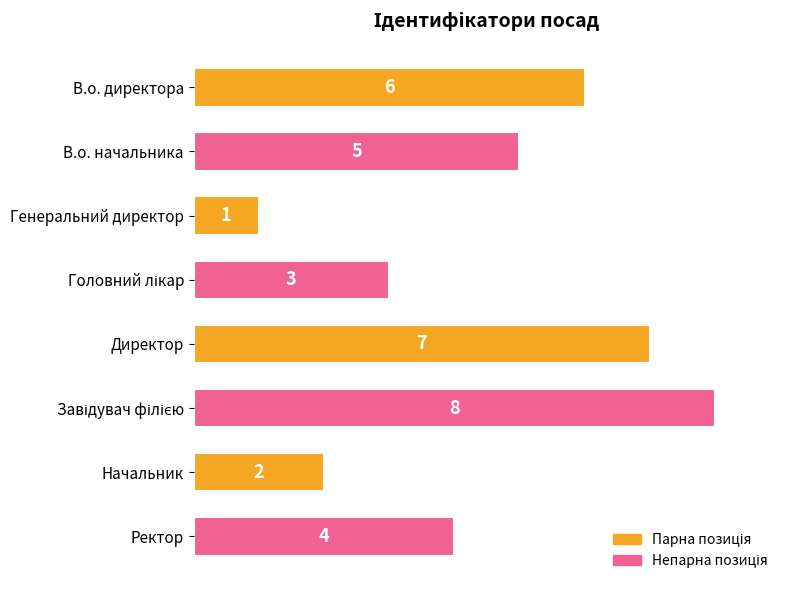

Count the values in the range 3 to 7.

5